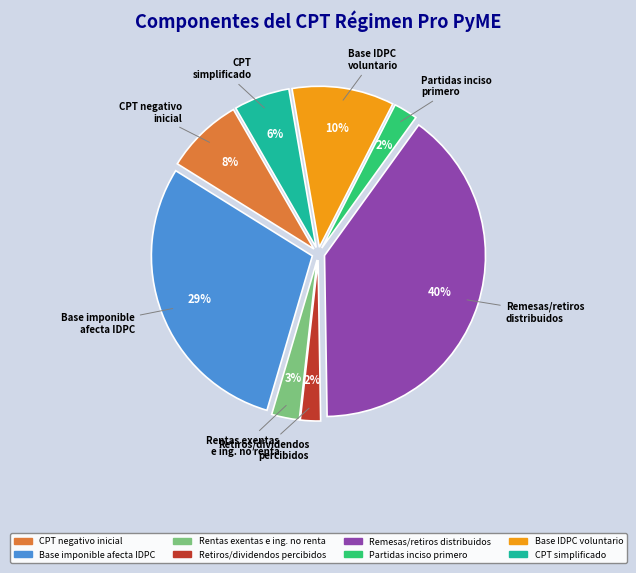

Is there a majority slice in this chart?

No